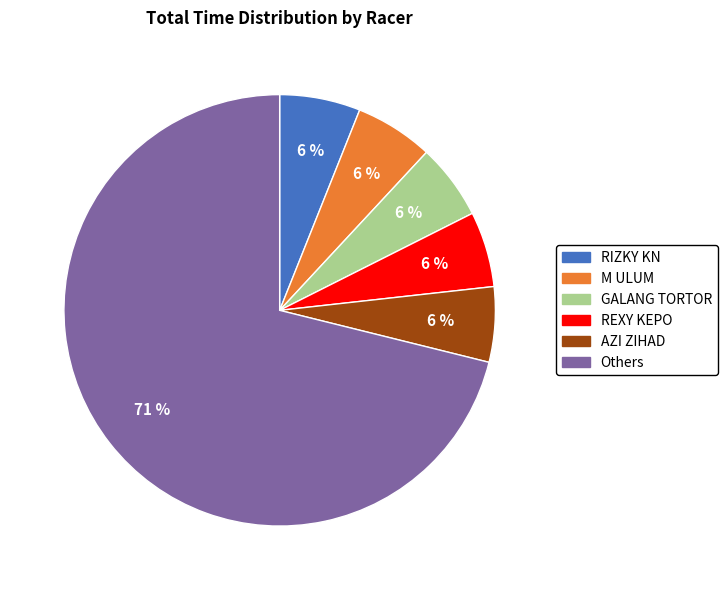

Is there any slice that represents more than half of the pie?

Yes